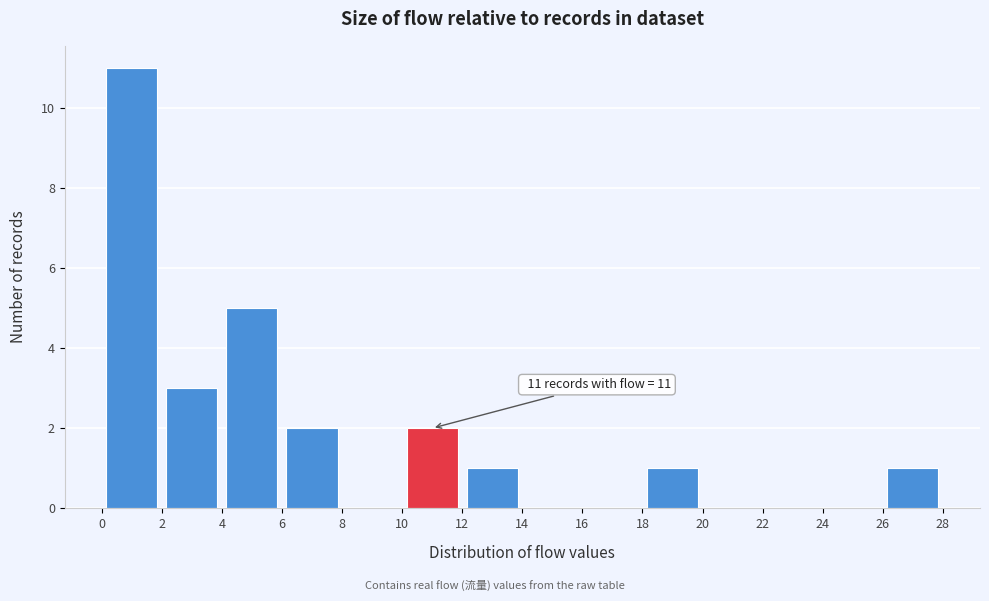

Over which range of the x-axis is the bar tallest?

0 to 2